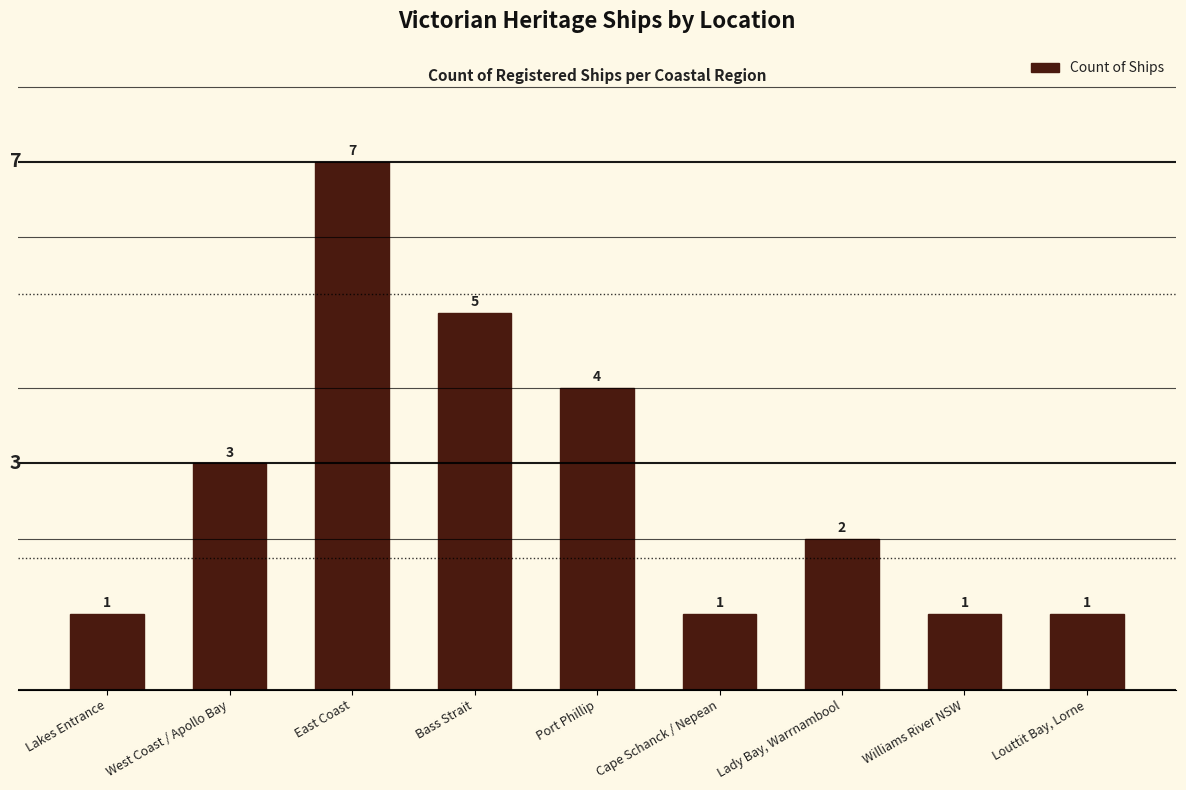

What is the difference between the maximum and minimum values?

6